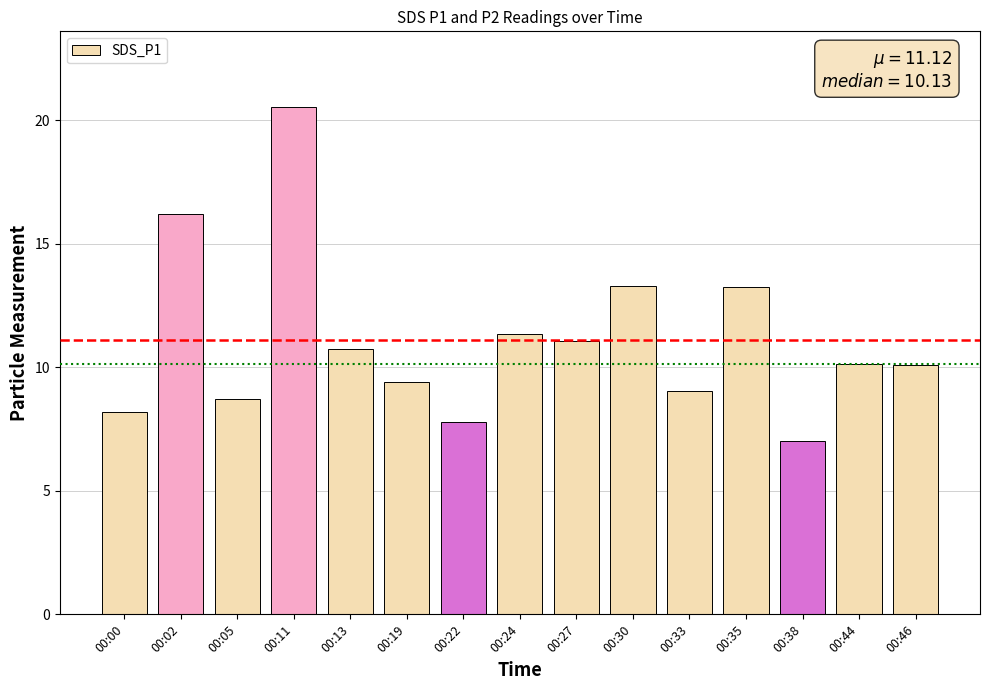

What is the sum of all values?

166.8